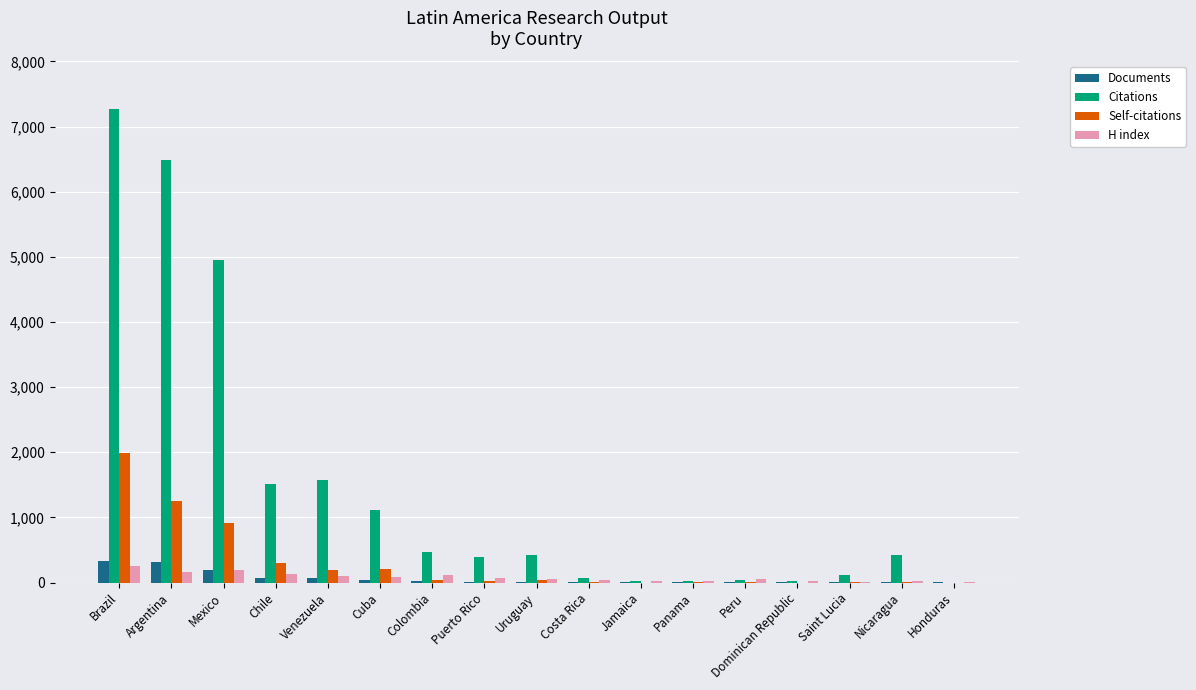

Are the bars horizontal?

No